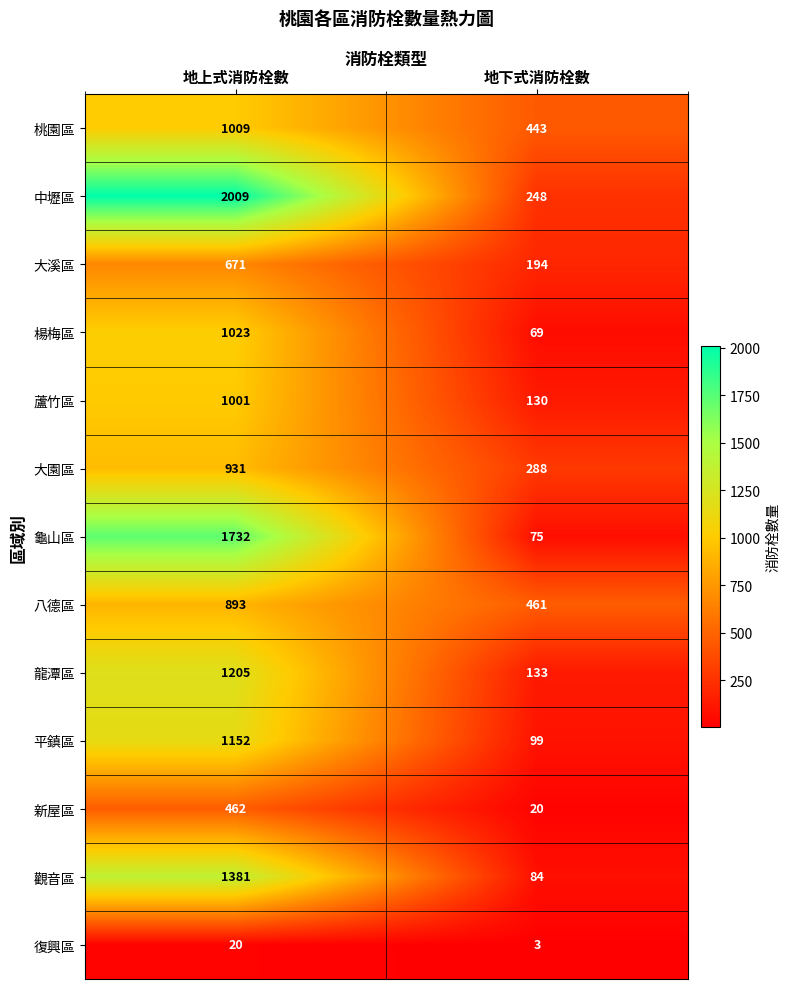

What is the spread (max minus min) of values at 地上式消防栓數?

1989